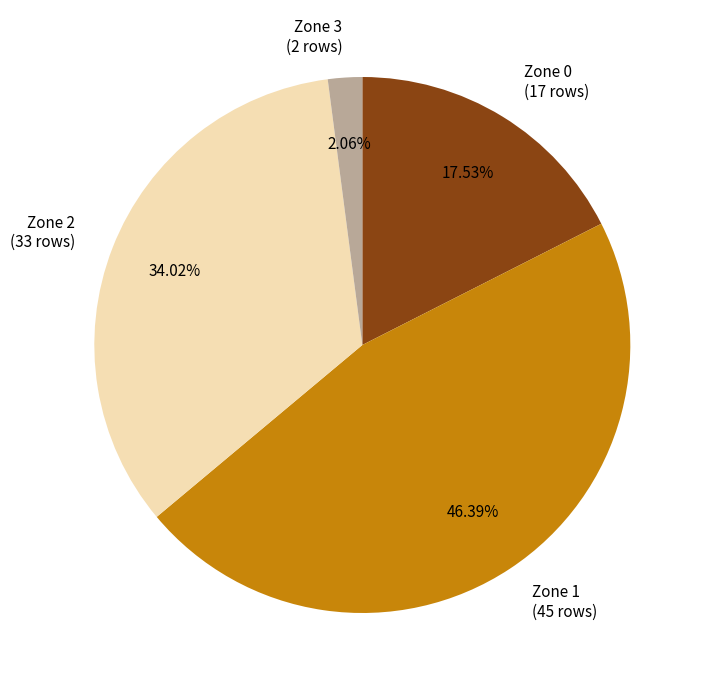

To the nearest percent, what percentage of the pie is Zone 3?

2%